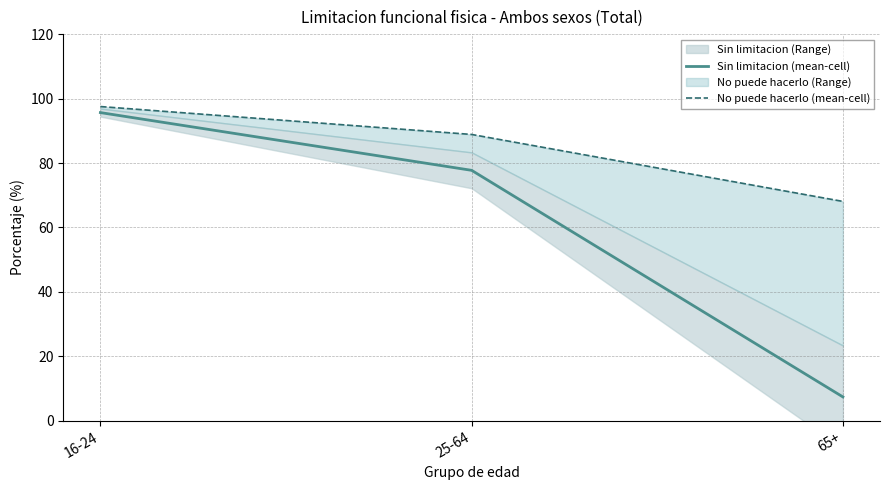

The value of No puede hacerlo (mean-cell) at 25-64 is 35.6. True or false?

False